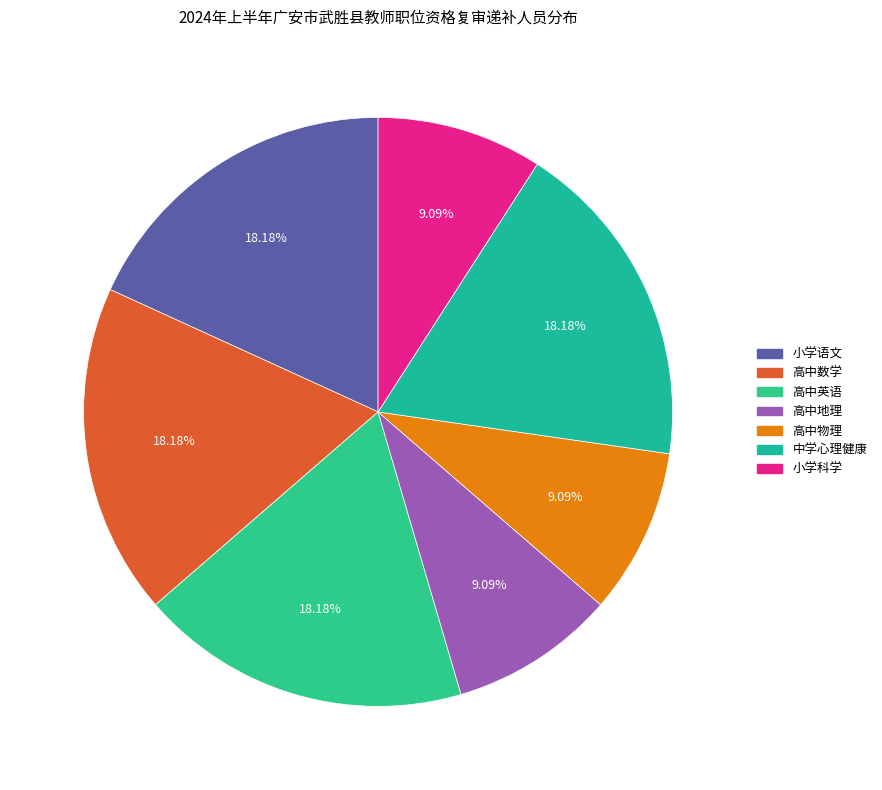

Is there any slice that represents more than half of the pie?

No